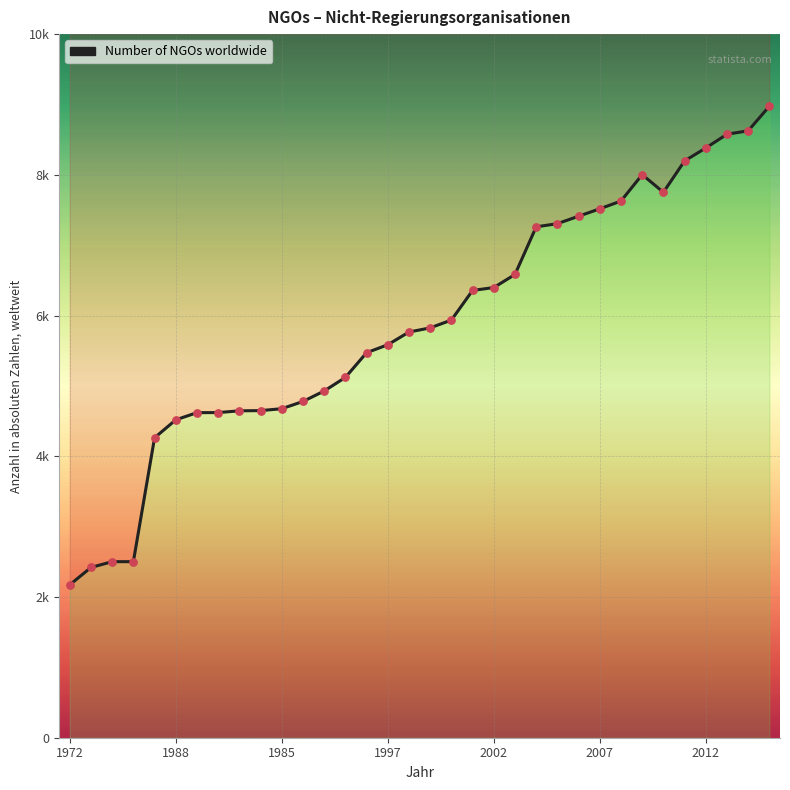

Approximately how many times larger is the value at 31 compared to 16?

1.5